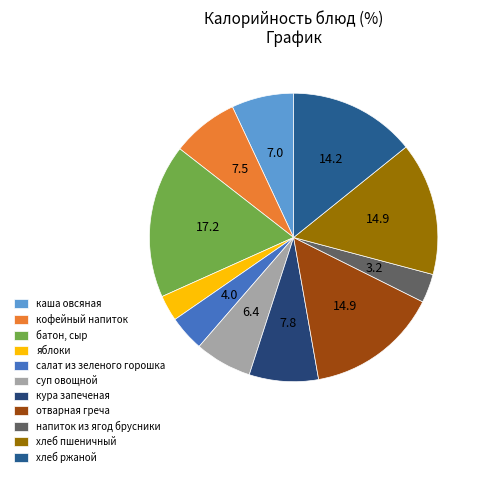

To the nearest percent, what percentage of the pie is отварная греча?

15%